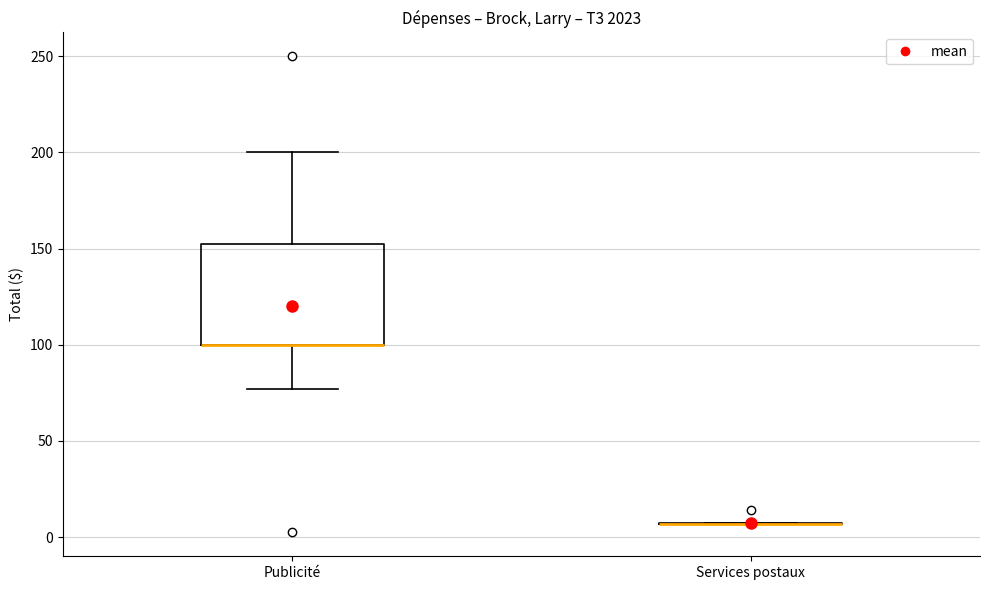

Reading left to right, read every box against the y-axis: the position of its median line, the range the box covers, and the ends of its whiskers. The values are not printed on the chart, so give them approximately, as read against the axis.

Publicité: median 100 (drawn on the box's lower edge), box 100 to 155, whiskers 75 to 200
Services postaux: box collapsed to a line at 5, whiskers 5 to 5